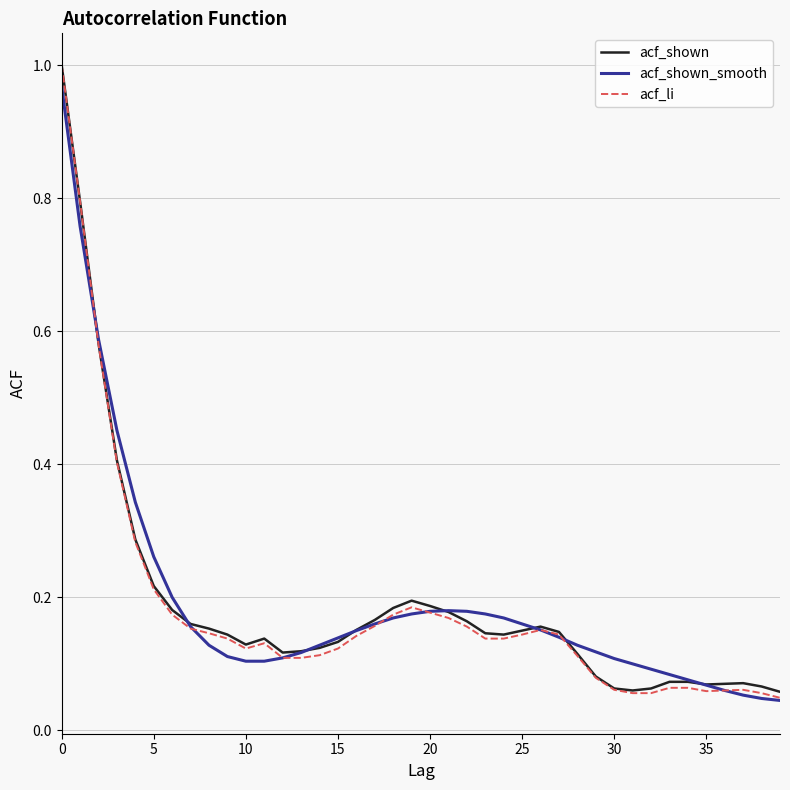

How many lines are shown in the chart?

3